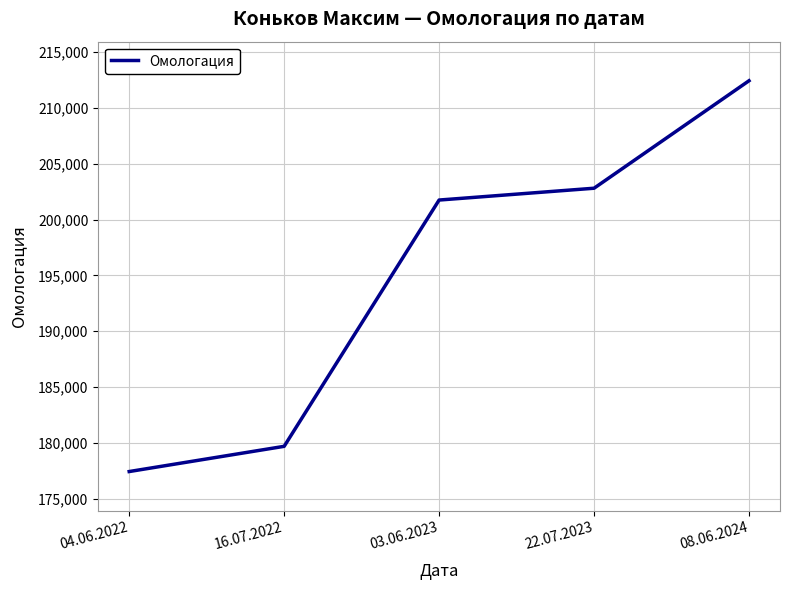

Reading right to left, list all the values displayed in this chart.

08.06.2024=212439	22.07.2023=202811	03.06.2023=201753	16.07.2022=179691	04.06.2022=177432